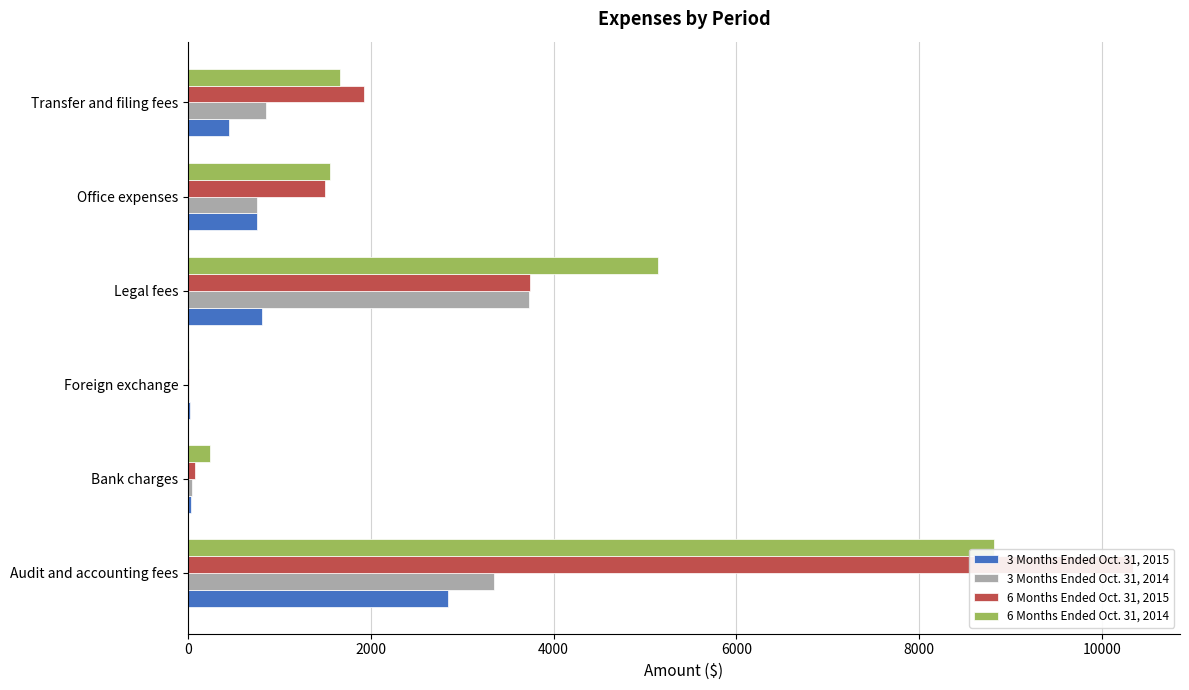

Which has a higher value, 2000 or 10000?

10000